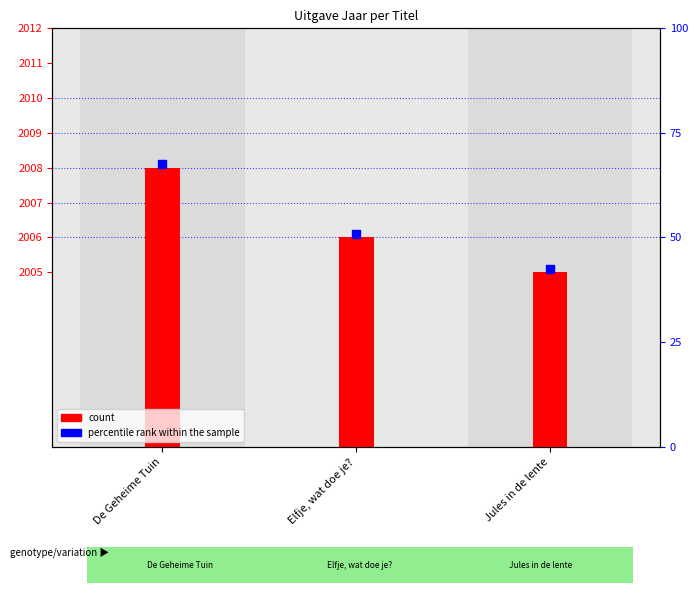

Which series reaches the maximum Y coordinate?

percentile rank within the sample